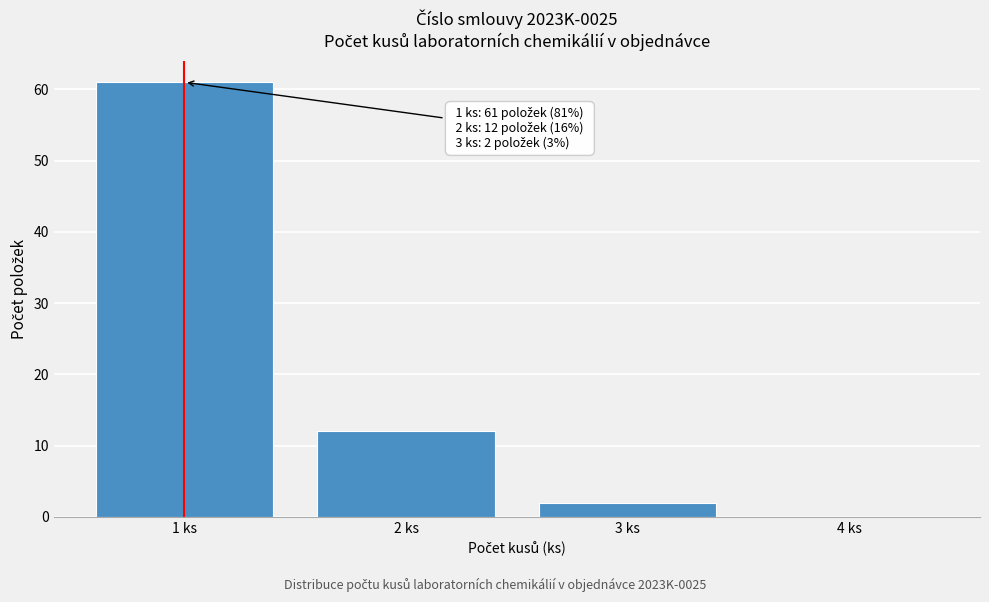

Reading left to right, transcribe all the data shown in this chart.

1 ks=61	2 ks=12	3 ks=2	4 ks=0